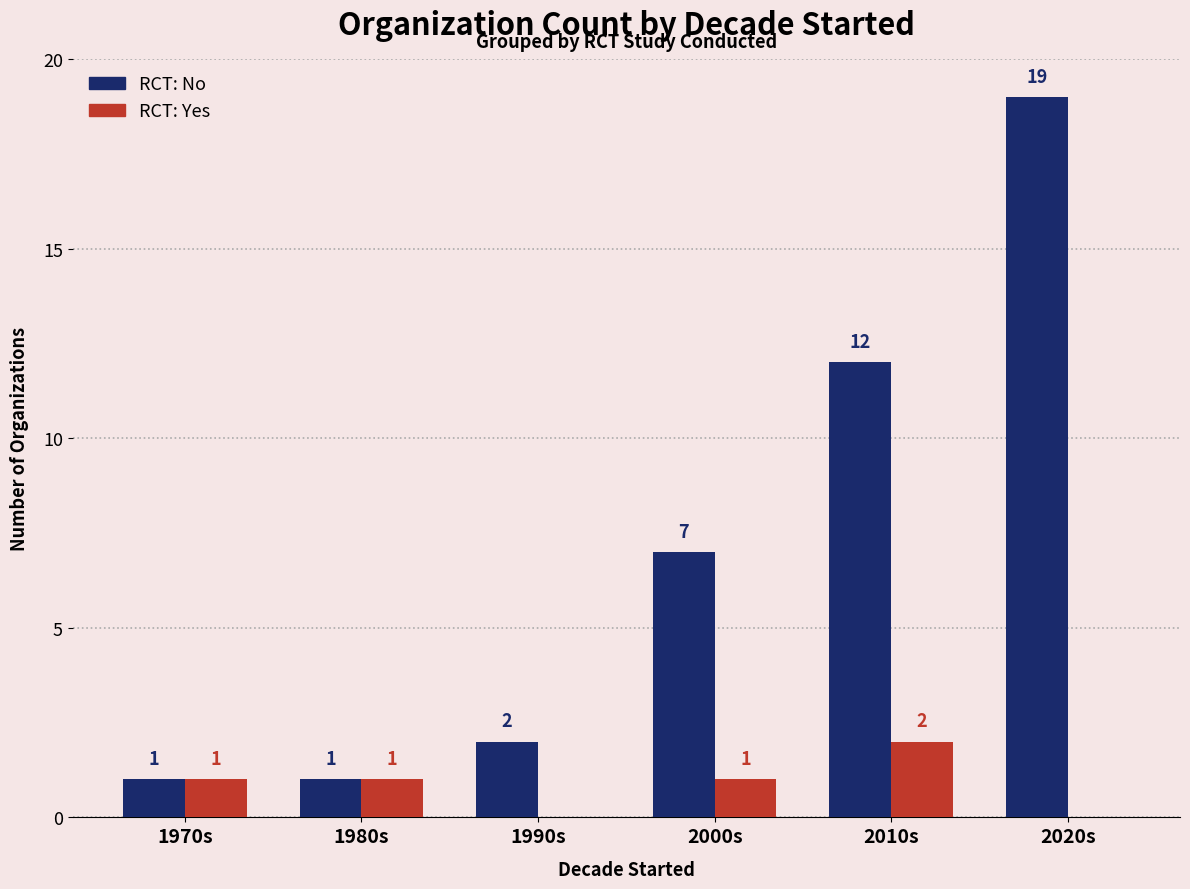

Which series has the largest total across all categories?

RCT: No